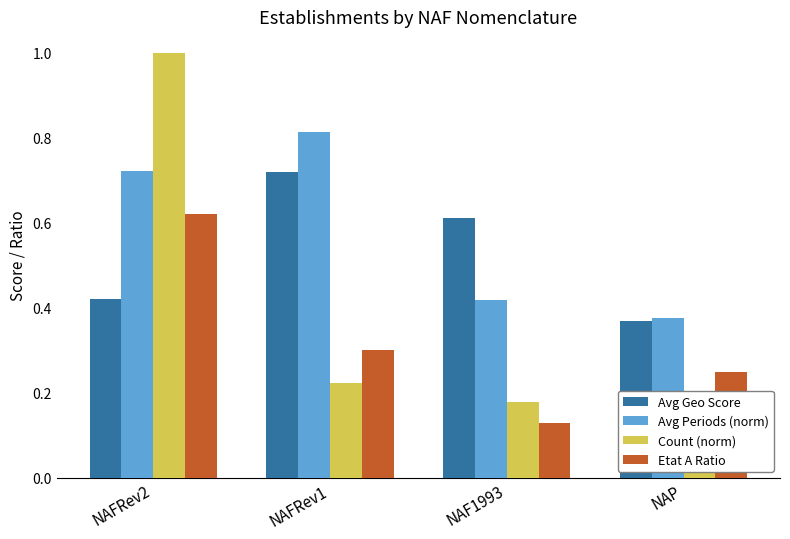

At how many categories does at least one series exceed 0?

4